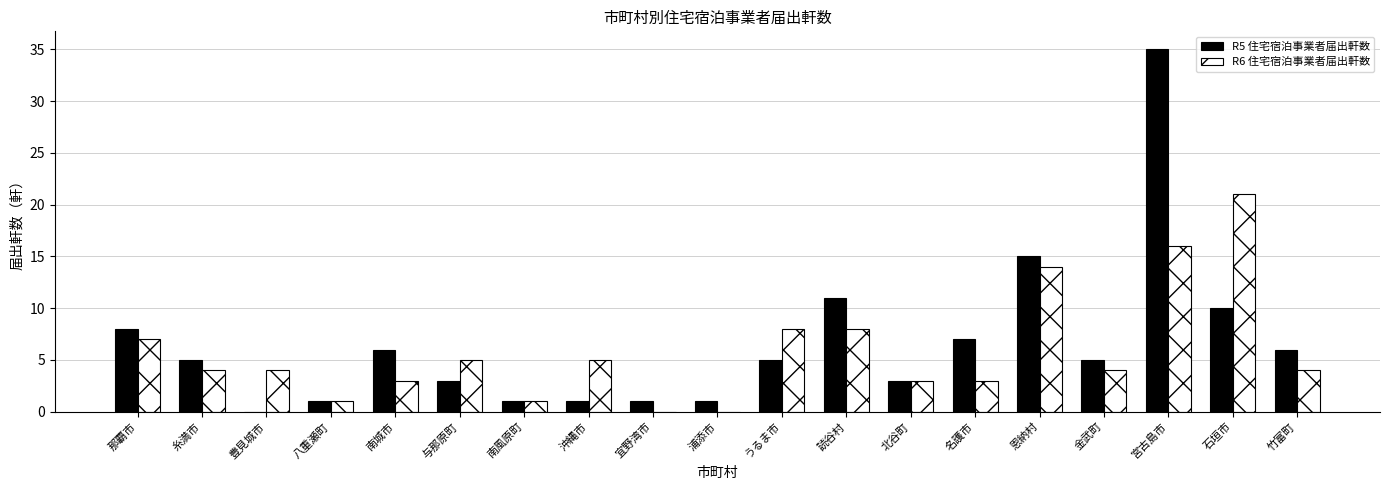

At which category is the sum across all series the highest?

宮古島市